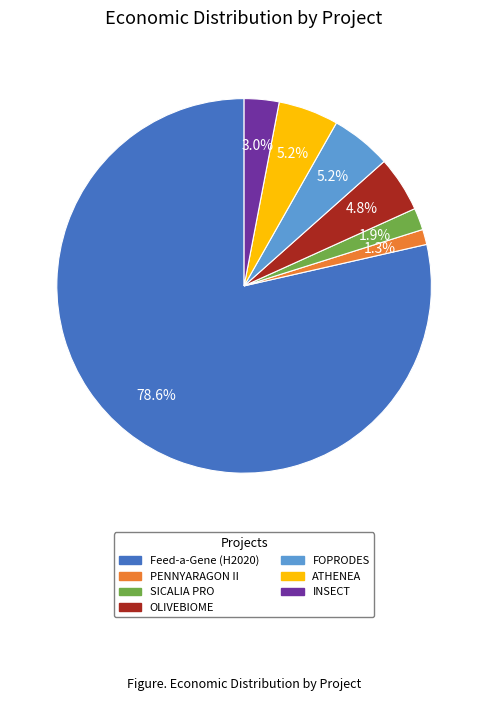

What is the ratio of the value at OLIVEBIOME to the value at INSECT?

1.6